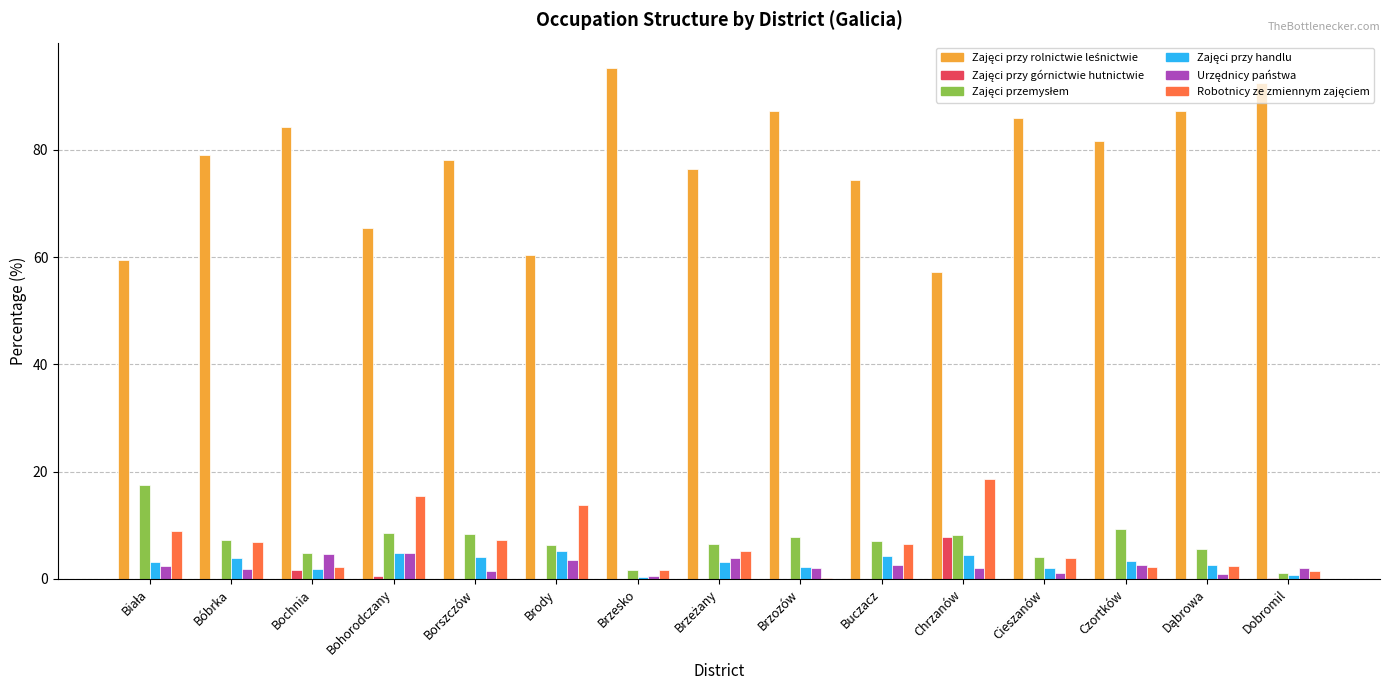

What is the maximum value shown in the chart?

95.2